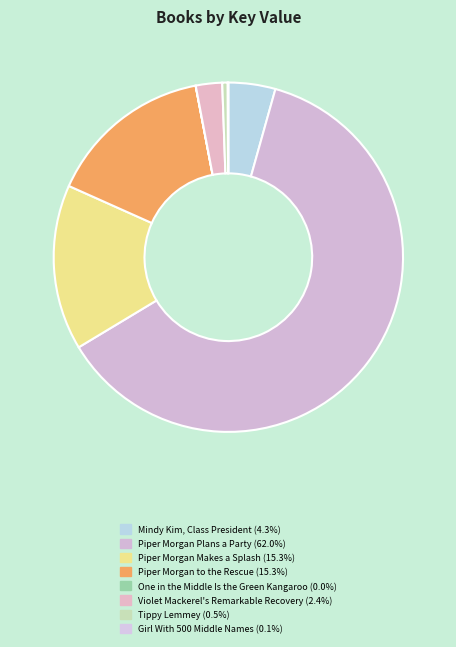

Is it true that Piper Morgan Plans a Party is 62% of the pie?

True